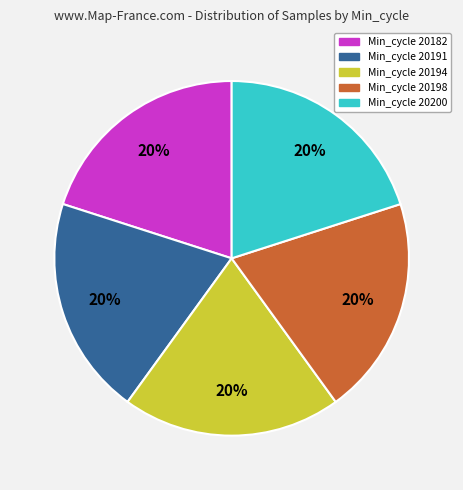

Is there a majority slice in this chart?

No